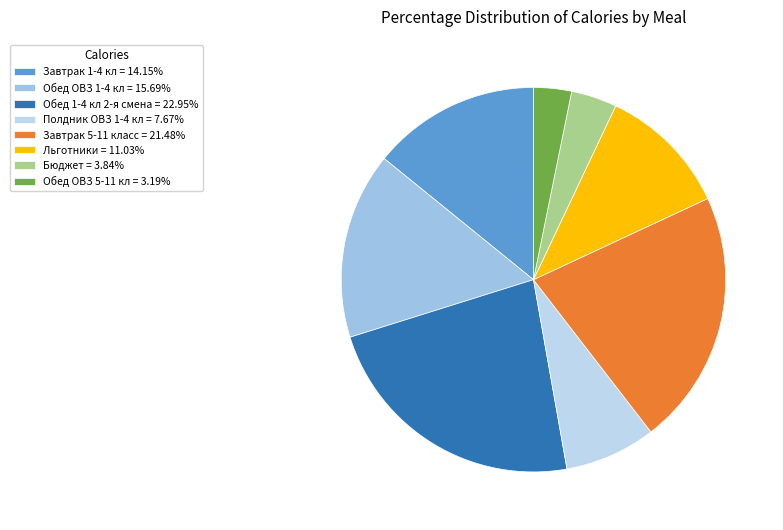

What is the largest slice in the pie chart?

Обед 1-4 кл 2-я смена